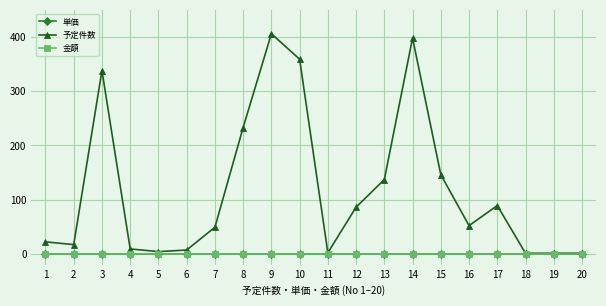

Reading left to right, transcribe all the data shown in this chart.

単価: 0	0	0	0	0	0	0	0	0	0	0	0	0	0	0	0	0	0	0	0
予定件数: 22	17	338	9	4	7	49	233	406	359	2	86	137	398	146	52	89	1	1	1
金額: 0	0	0	0	0	0	0	0	0	0	0	0	0	0	0	0	0	0	0	0